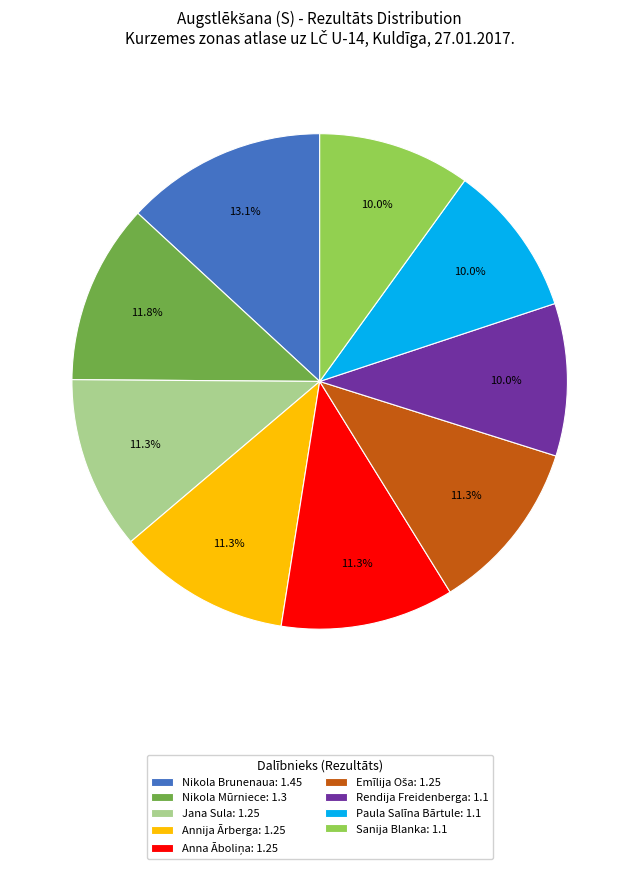

Approximately how many times larger is the value at Nikola Brunenaua: 1.45 compared to Rendija Freidenberga: 1.1?

1.3